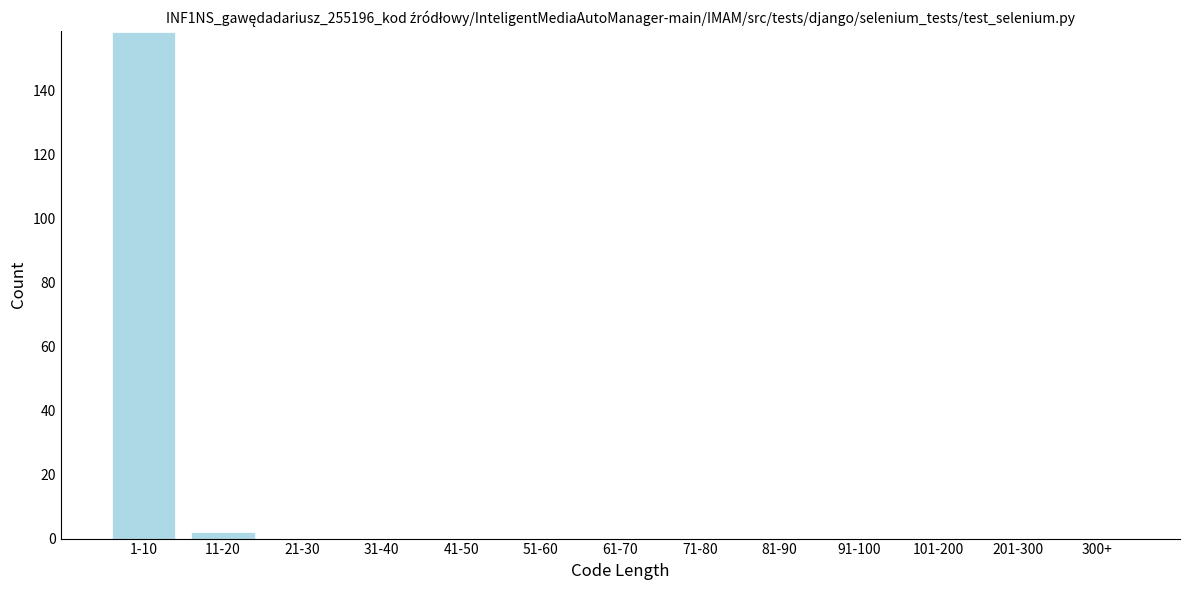

Reading left to right, transcribe all the data shown in this chart.

1-10=158	11-20=2	21-30=0	31-40=0	41-50=0	51-60=0	61-70=0	71-80=0	81-90=0	91-100=0	101-200=0	201-300=0	300+=0